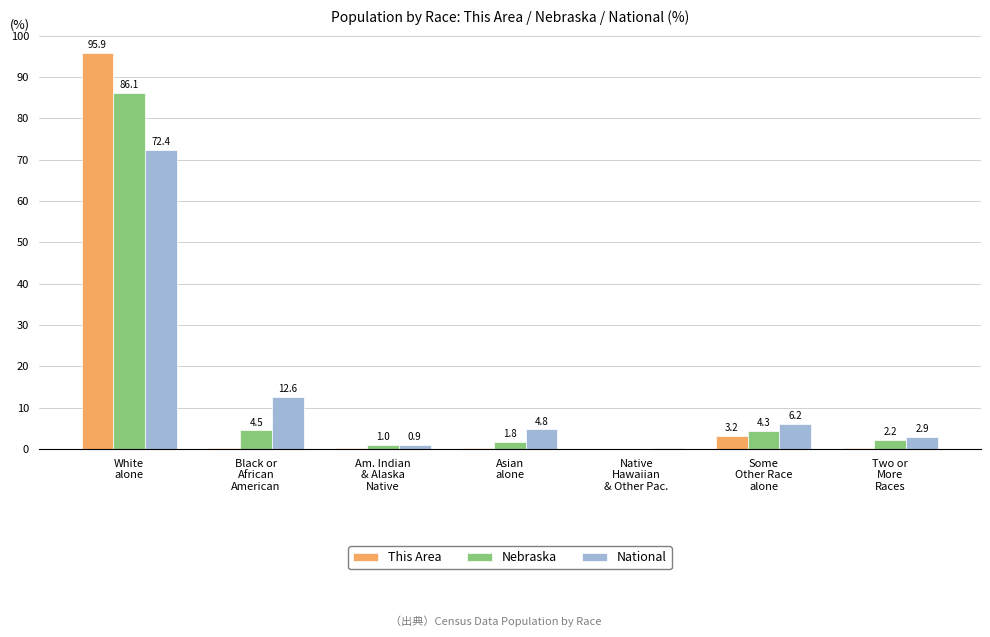

What is the highest value of the Nebraska series?

86.1